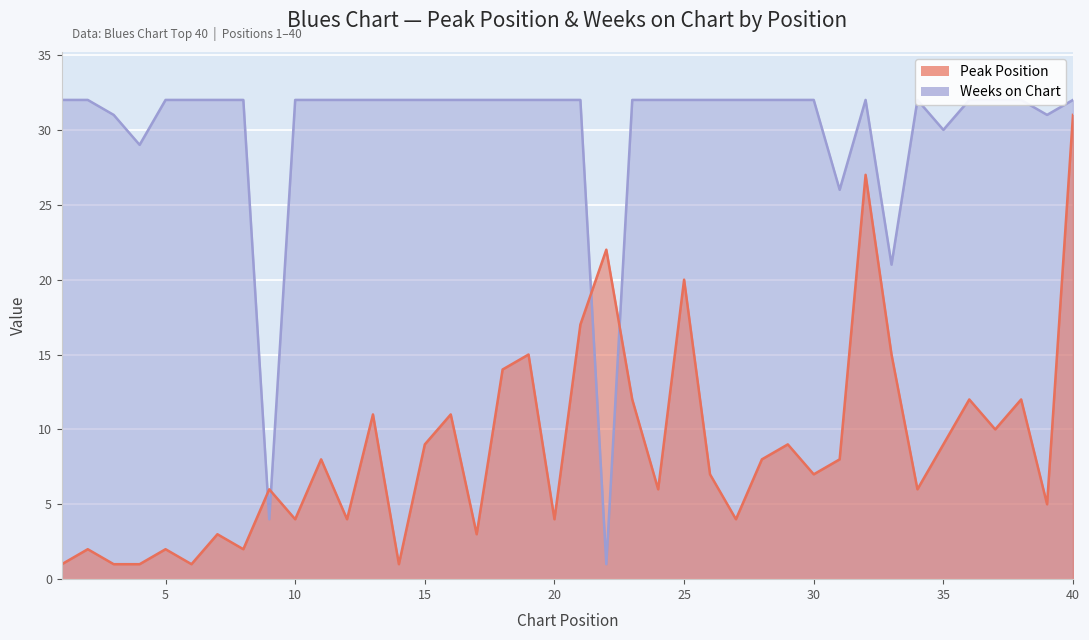

What value does the Peak Position series have at 22, to the nearest 10?

20